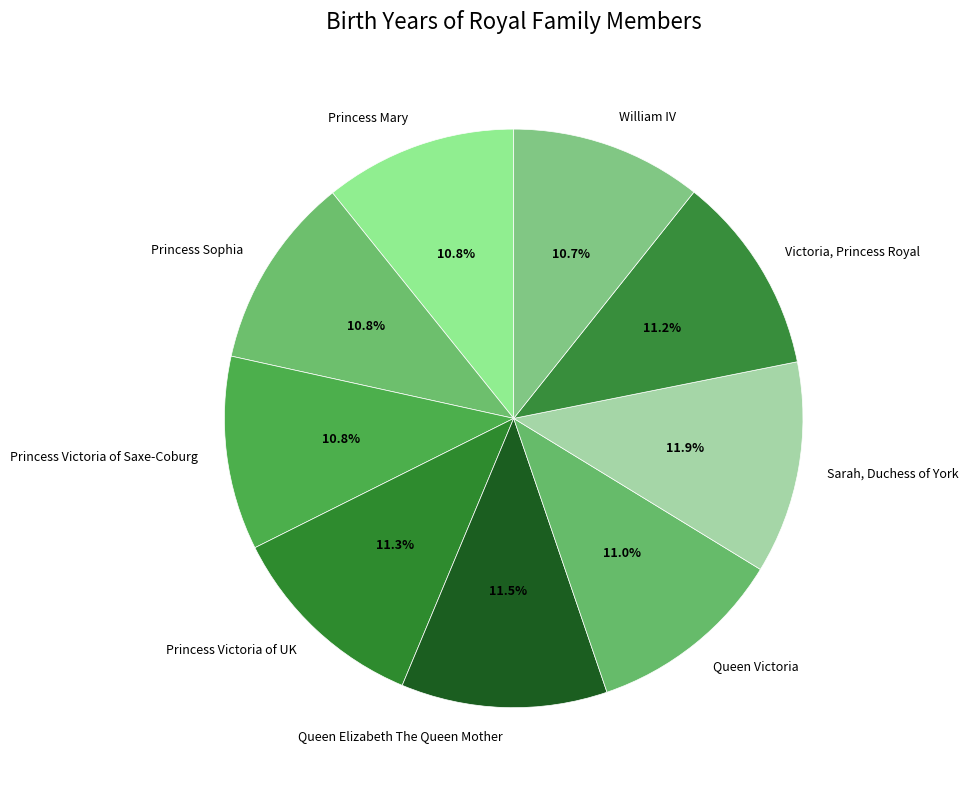

Is Princess Victoria of Saxe-Coburg the majority of the pie?

No